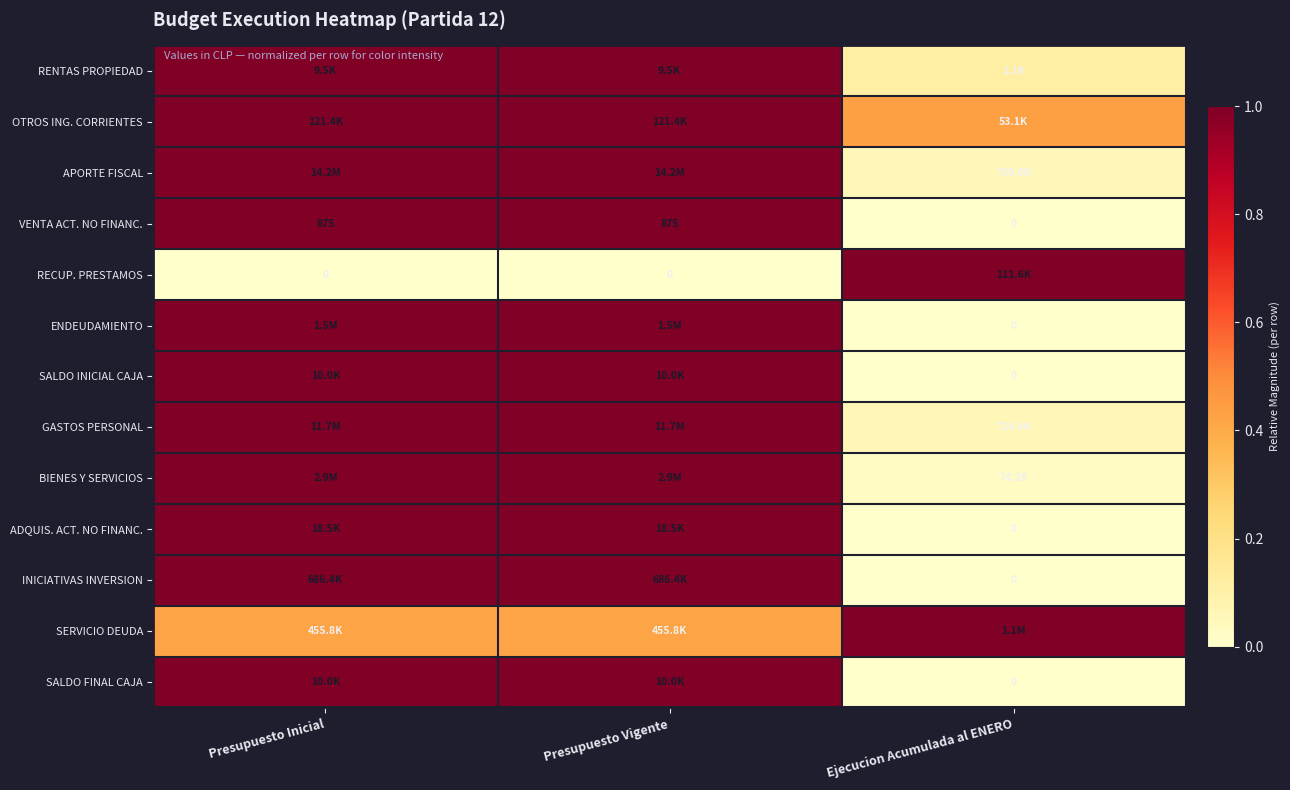

At which label is VENTA ACT. NO FINANC. closest to 437?

Ejecucion Acumulada al ENERO